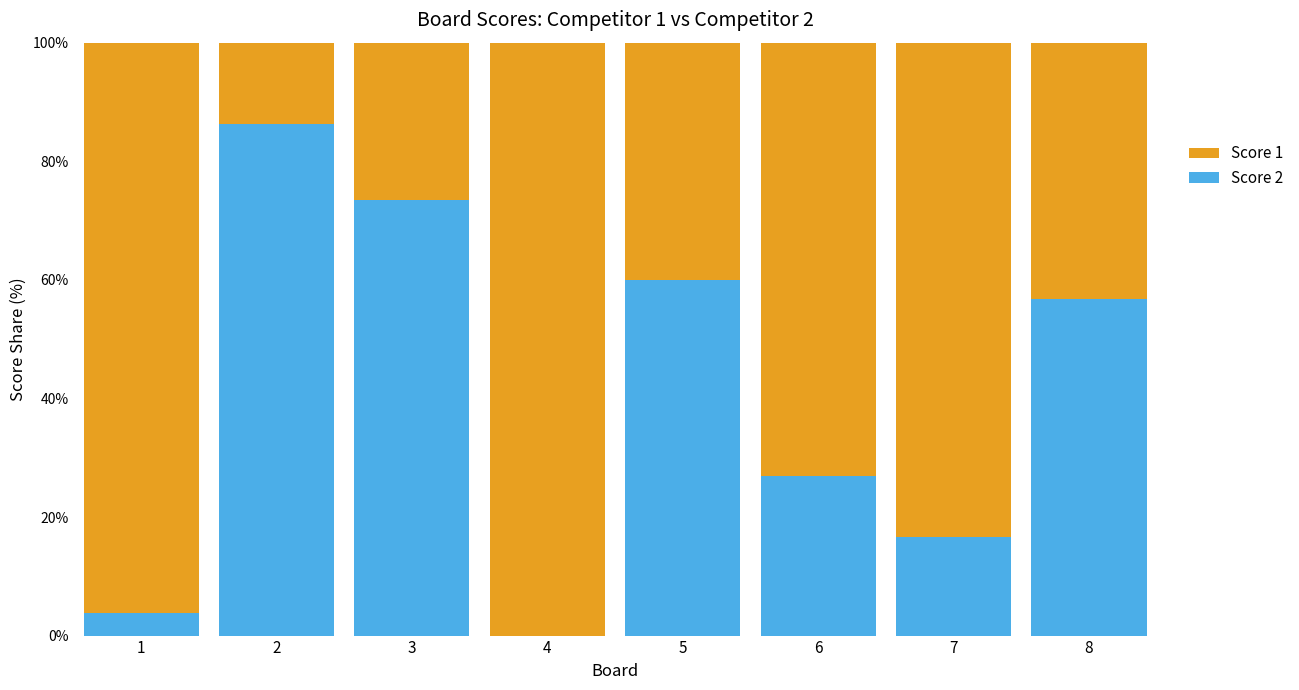

Reading left to right, list the values for the Score 2 series.

1=3.8	2=86.4	3=73.5	4=0.0	5=60.0	6=26.9	7=16.7	8=56.8